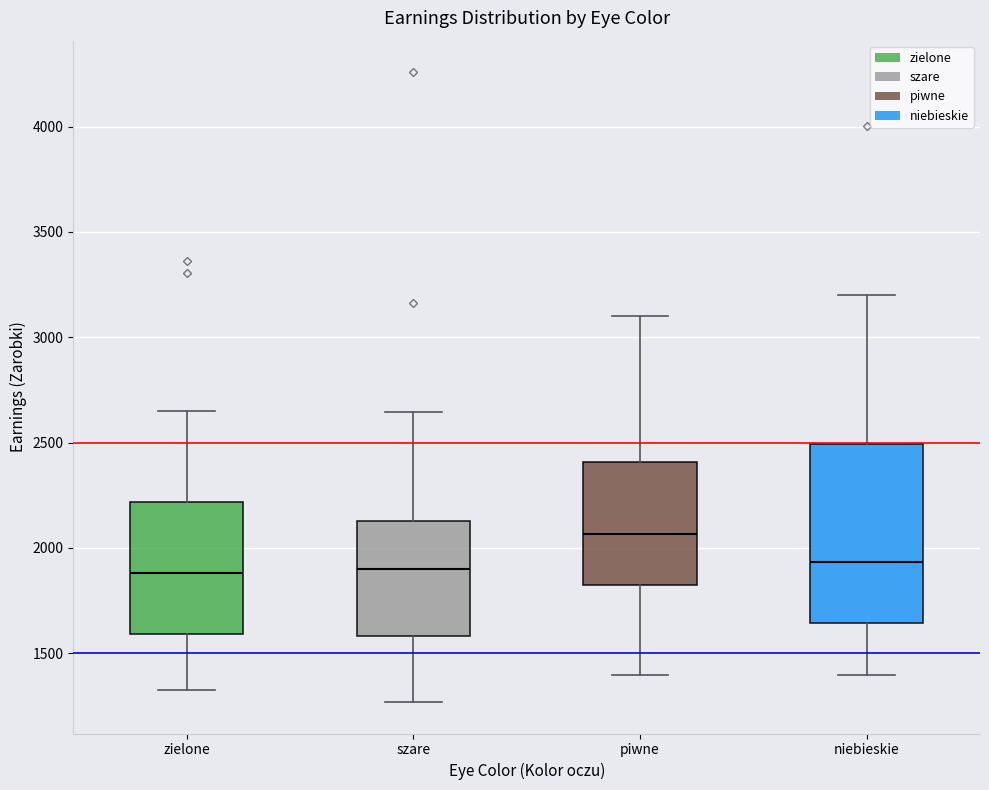

Comparing the boxes themselves (not the whiskers), which one is the tallest?

niebieskie